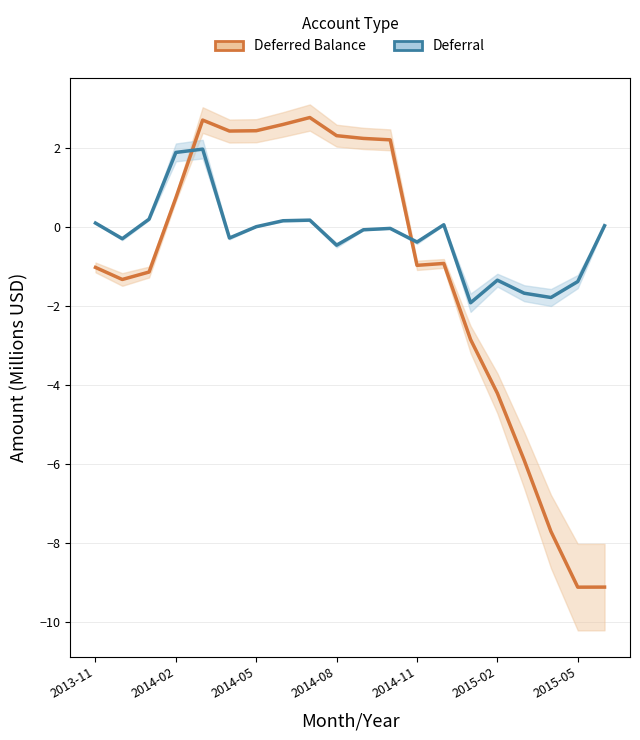

Does the chart have visible grid lines?

Yes